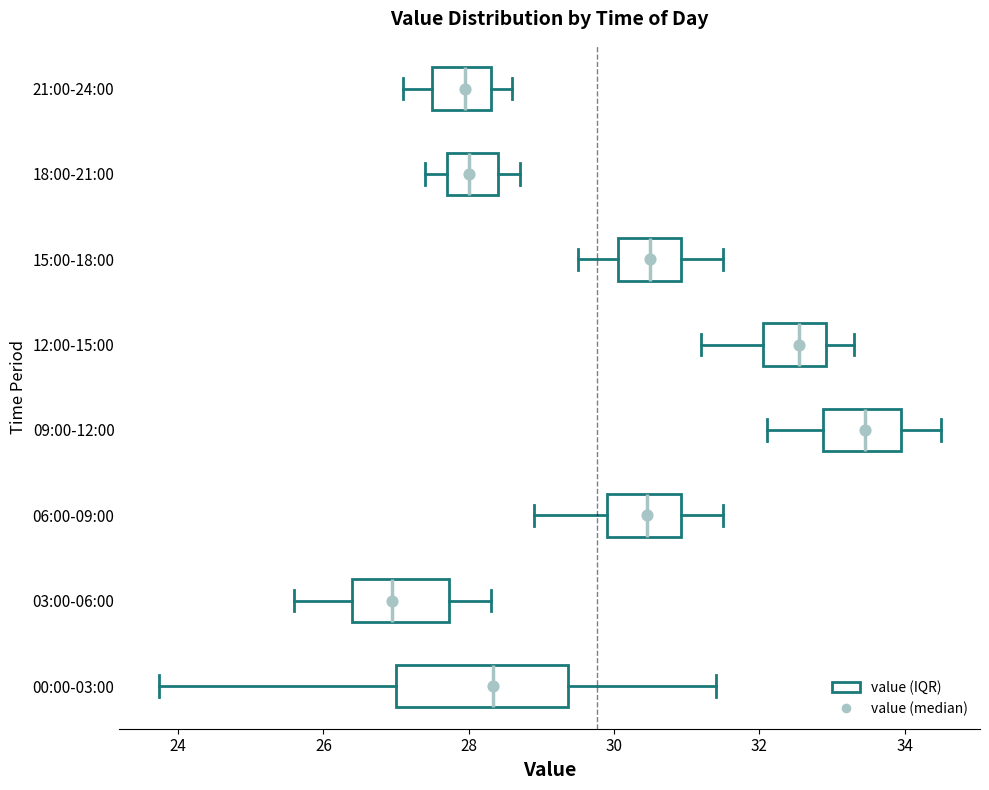

Reading bottom to top, transcribe this box plot: for each box, give where its median line is, the range the box spans, and where its two whiskers end, as read against the x-axis. The values are not printed on the chart, so give them approximately, as read against the axis.

00:00-03:00: median 28.4, box 27.0 to 29.4, whiskers 23.8 to 31.4
03:00-06:00: median 27.0, box 26.4 to 27.8, whiskers 25.6 to 28.4
06:00-09:00: median 30.4, box 30.0 to 31.0, whiskers 29.0 to 31.6
09:00-12:00: median 33.4, box 32.8 to 34.0, whiskers 32.2 to 34.6
12:00-15:00: median 32.6, box 32.0 to 33.0, whiskers 31.2 to 33.4
15:00-18:00: median 30.6, box 30.0 to 31.0, whiskers 29.6 to 31.6
18:00-21:00: median 28.0, box 27.8 to 28.4, whiskers 27.4 to 28.8
21:00-24:00: median 28.0, box 27.6 to 28.4, whiskers 27.2 to 28.6